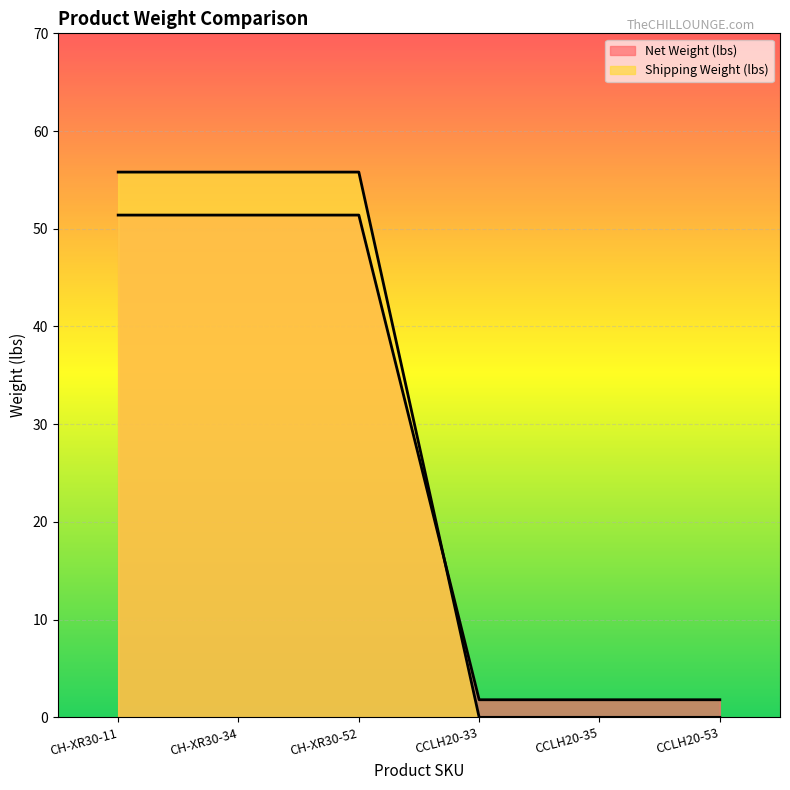

What is the label of the 6th point from the left?

CCLH20-53